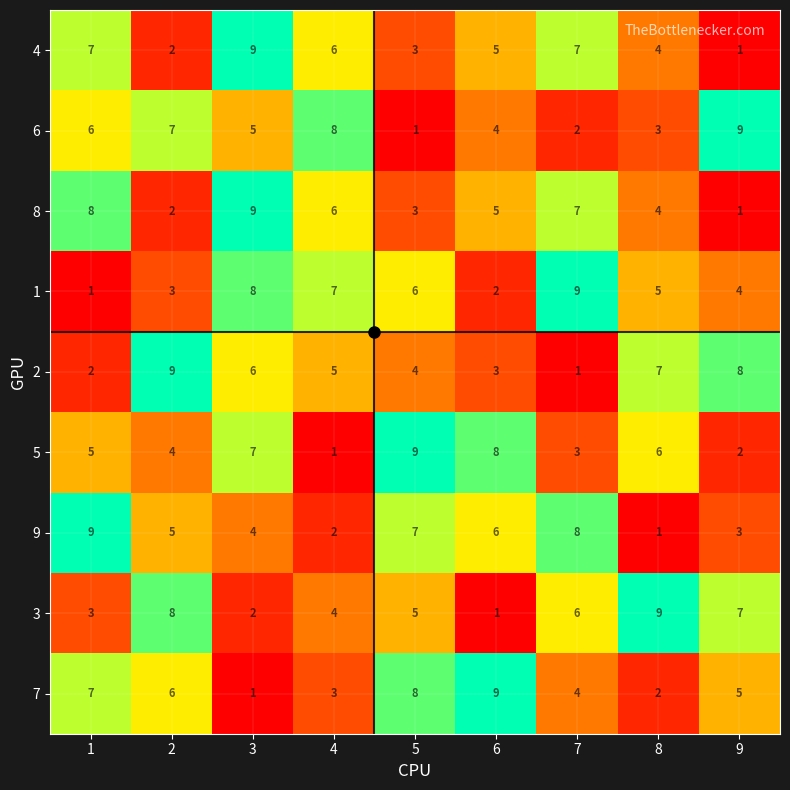

At which category is the sum across all series the highest?

3